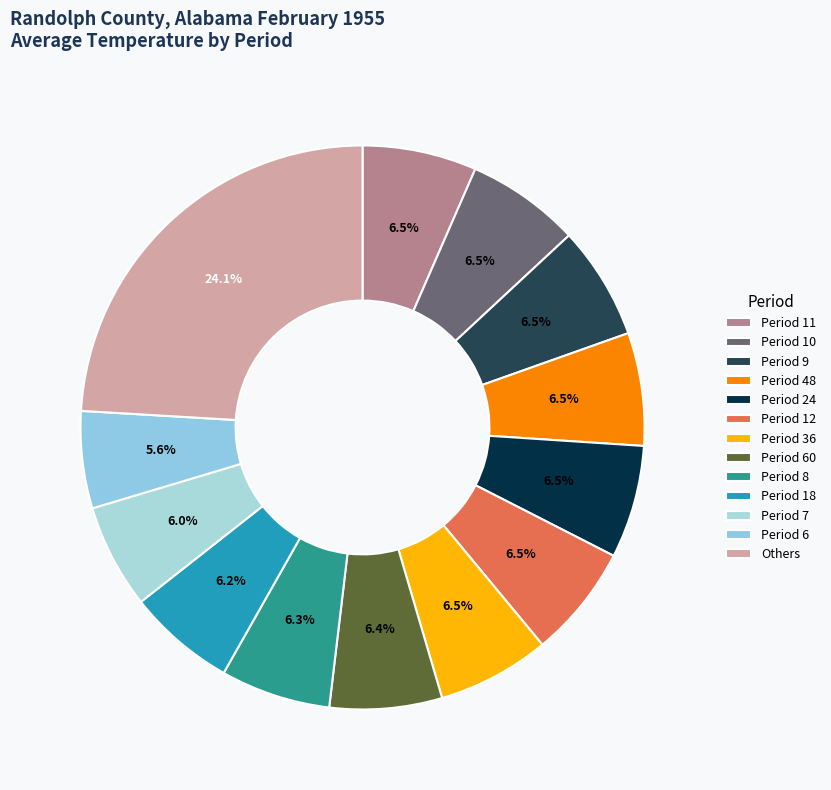

To the nearest percent, what is the difference between the largest and smallest slice percentages?

18%